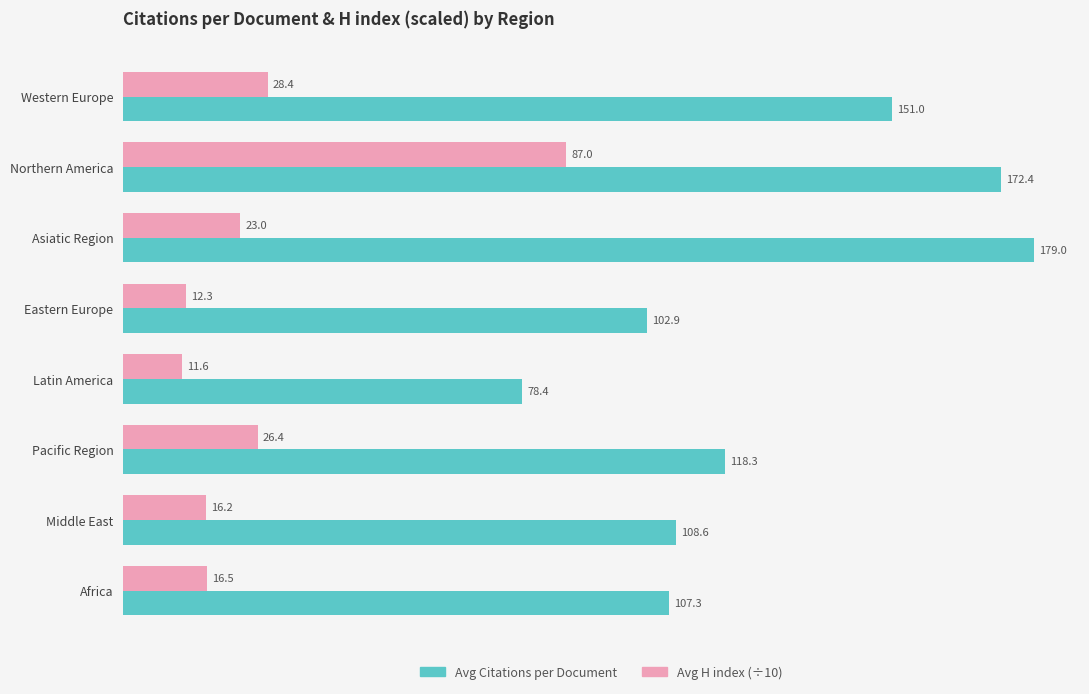

At which category is the sum across all series the highest?

Northern America